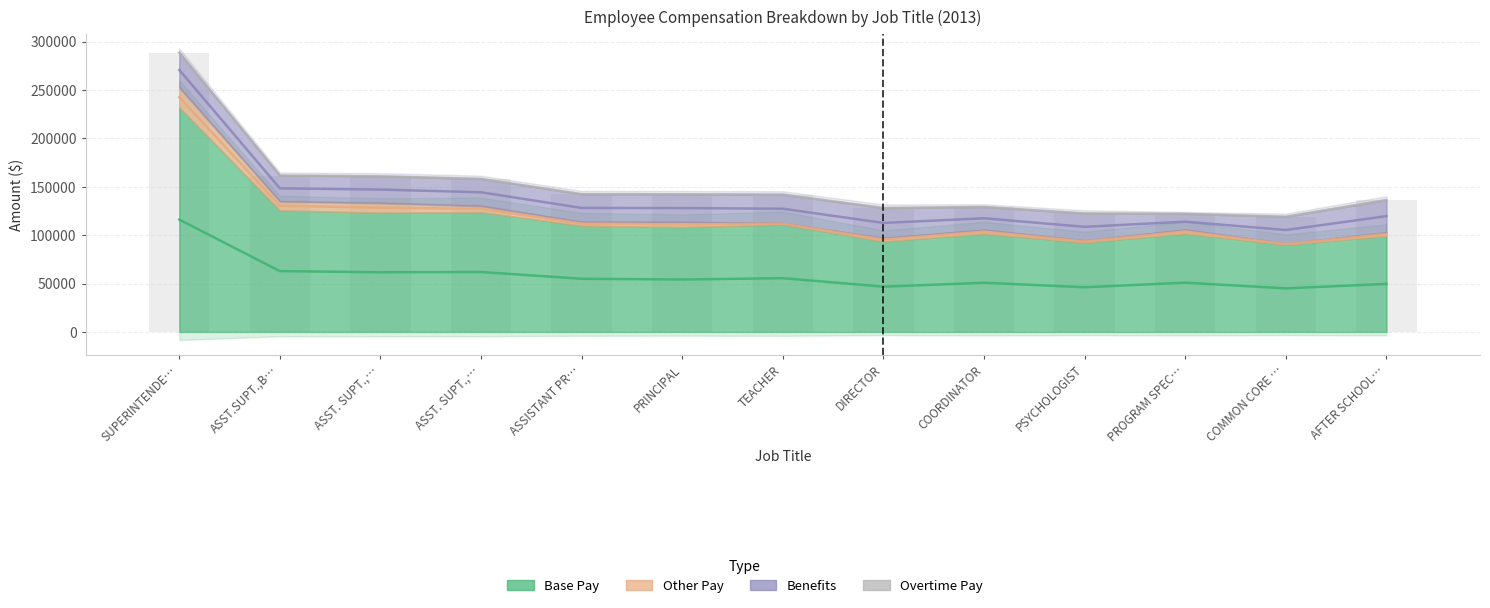

Rank the series by their maximum value, from highest to lowest.

Base Pay, Benefits, Other Pay, Overtime Pay